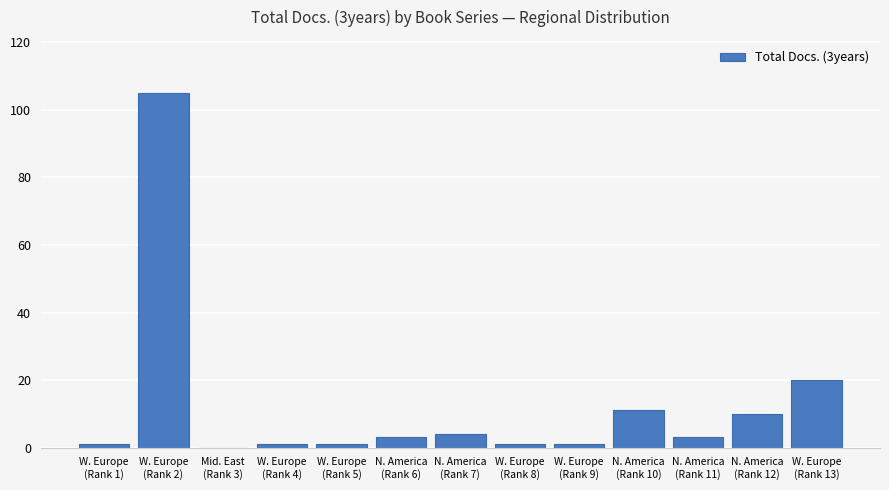

Reading left to right, list all the values displayed in this chart.

W. Europe
(Rank 1)=1	W. Europe
(Rank 2)=105	Mid. East
(Rank 3)=0	W. Europe
(Rank 4)=1	W. Europe
(Rank 5)=1	N. America
(Rank 6)=3	N. America
(Rank 7)=4	W. Europe
(Rank 8)=1	W. Europe
(Rank 9)=1	N. America
(Rank 10)=11	N. America
(Rank 11)=3	N. America
(Rank 12)=10	W. Europe
(Rank 13)=20